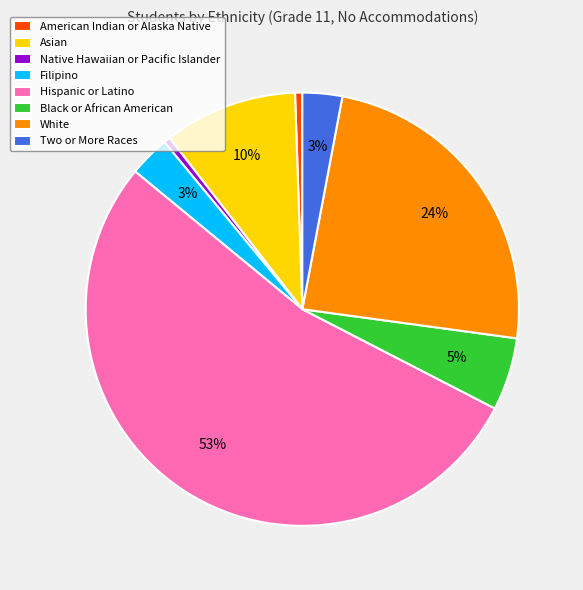

True or false: Two or More Races accounts for 3% of the total.

True